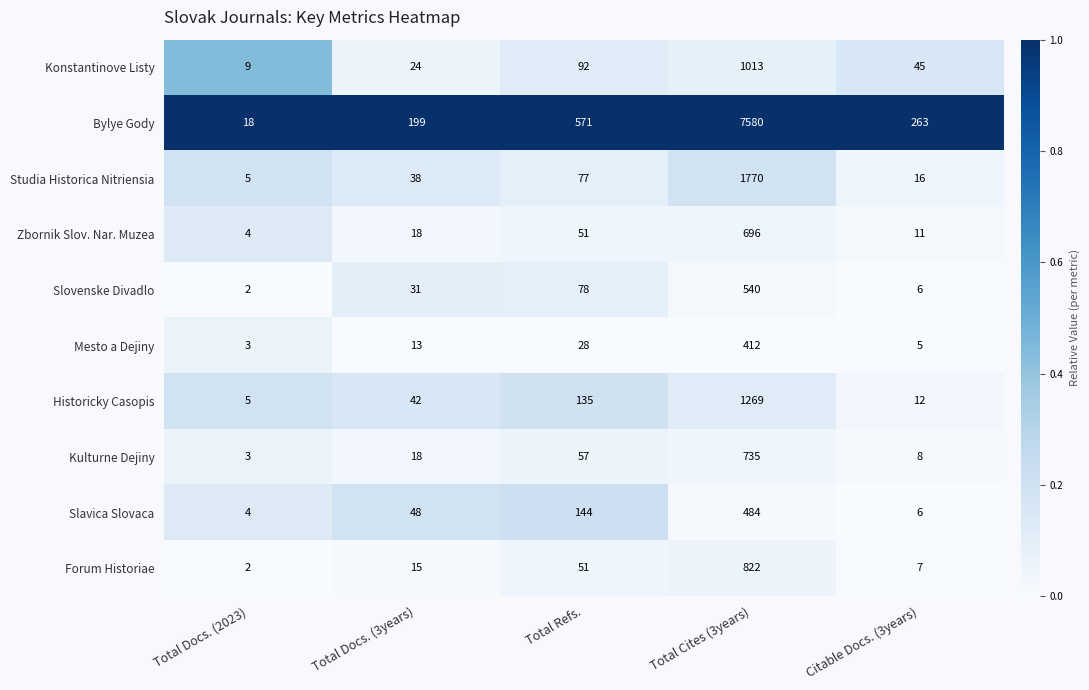

What is the maximum value shown in the chart?

7580